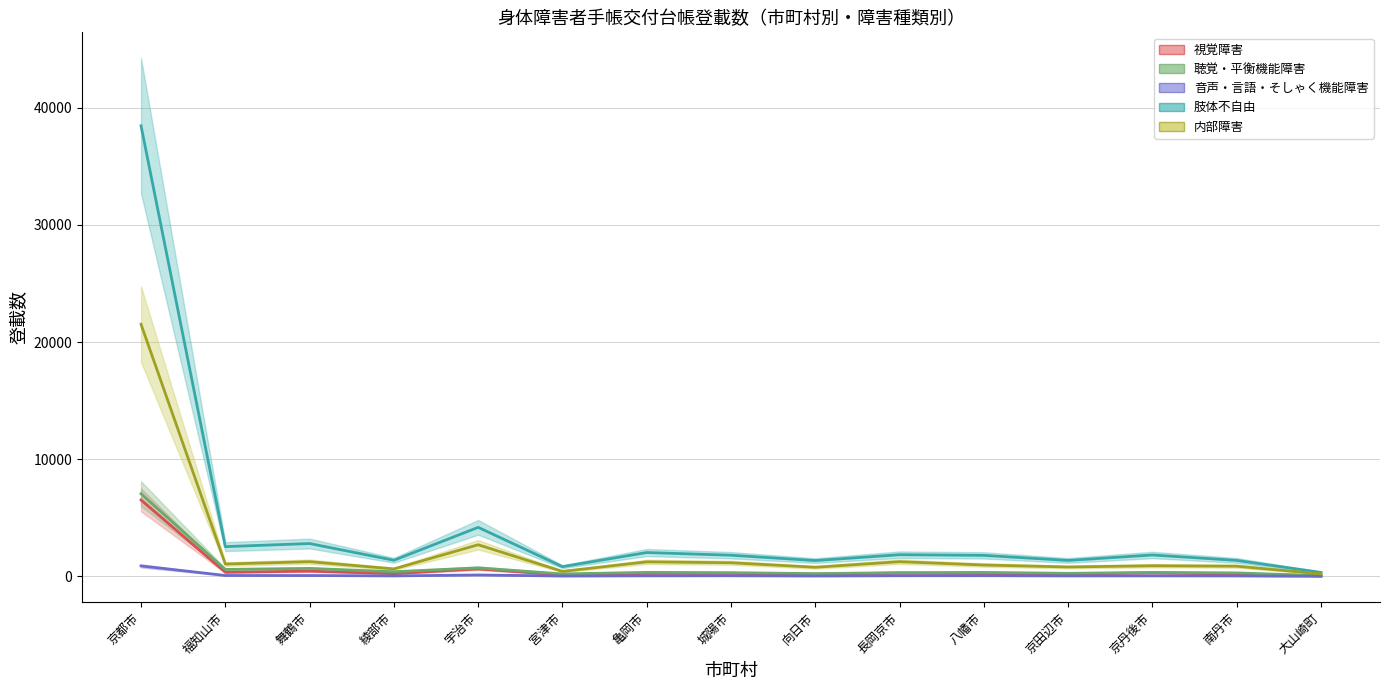

At which label is 視覚障害 closest to 3279?

宇治市